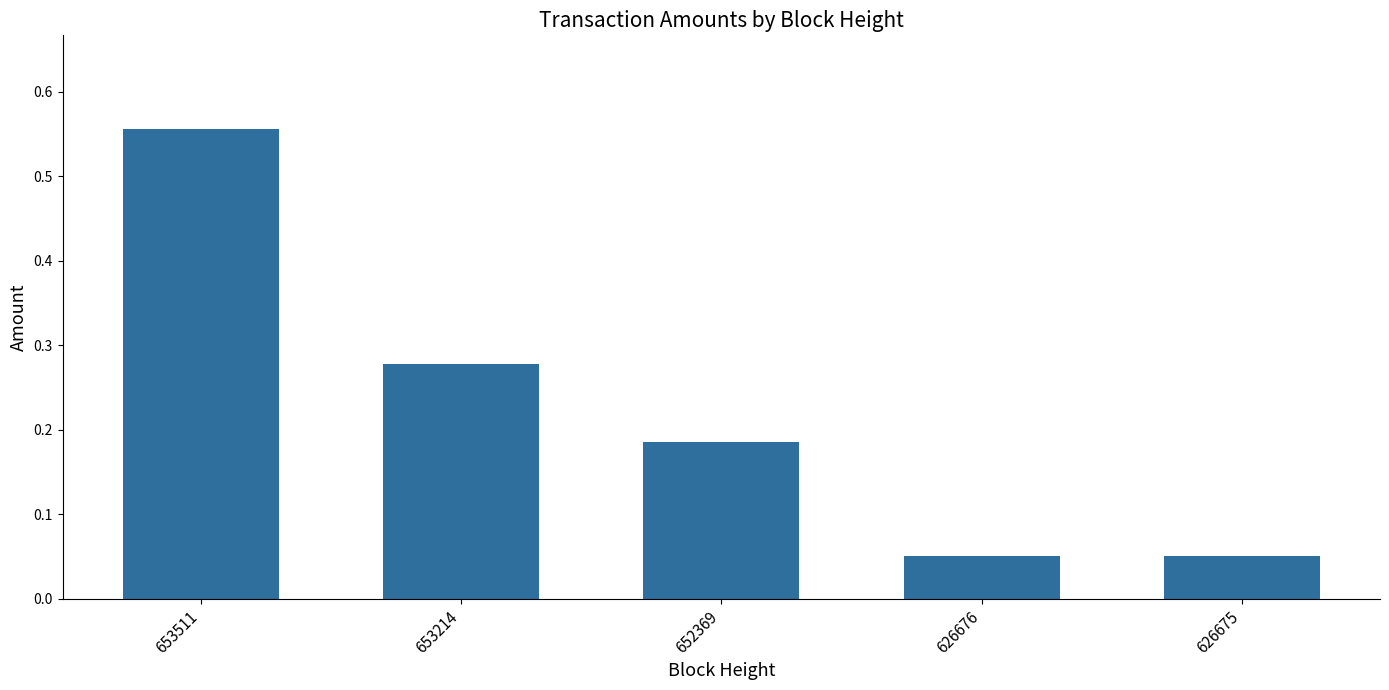

At which category does the chart reach its peak across all series?

653511